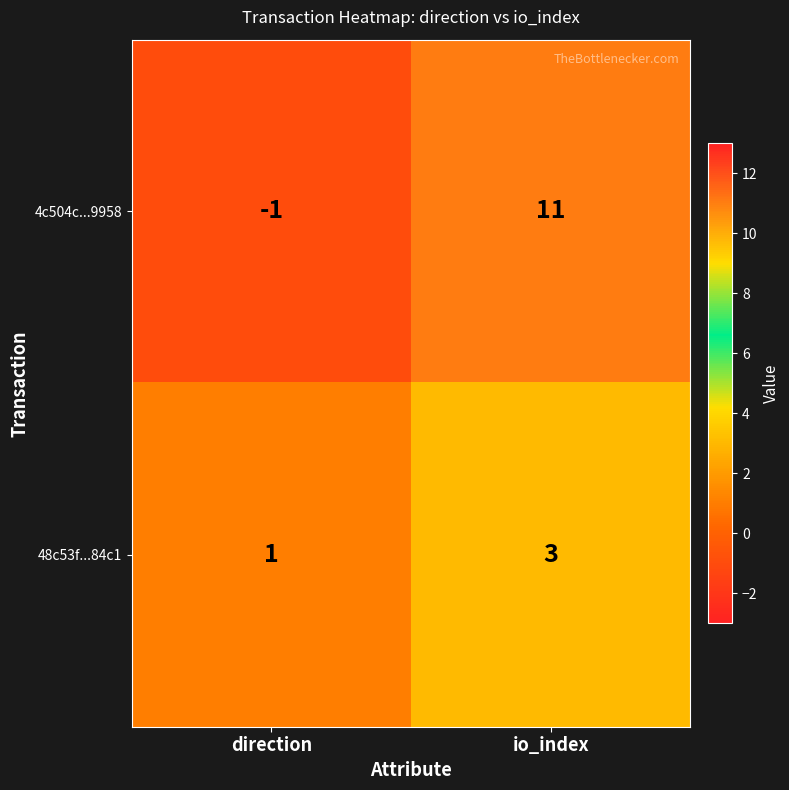

Which category has the lowest value across all series?

direction